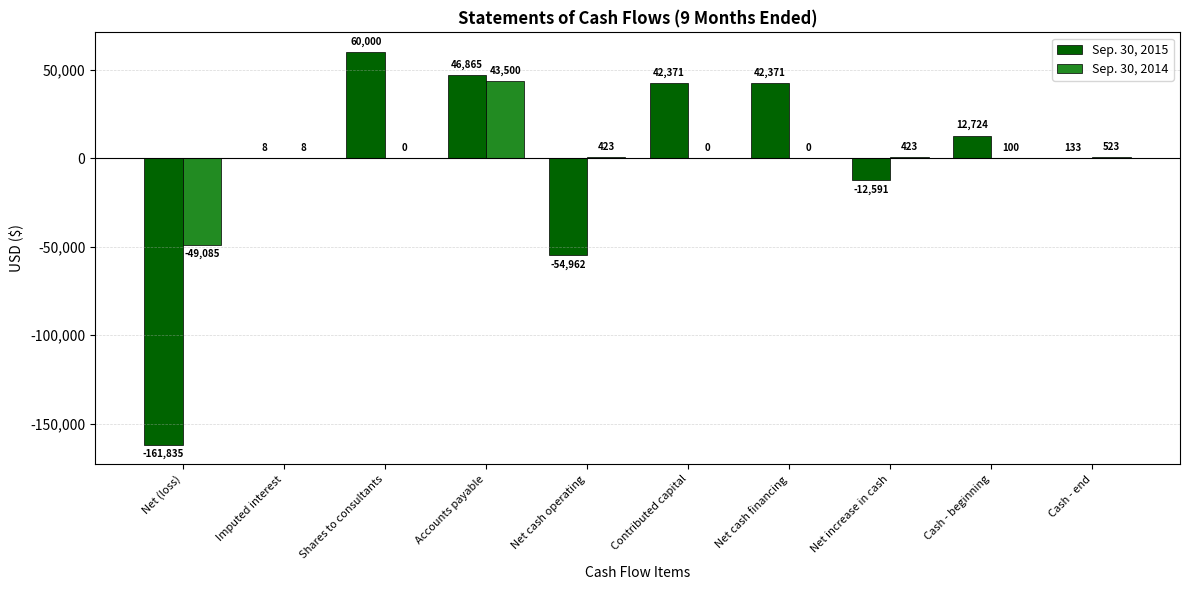

How many categories are shown in the chart?

10